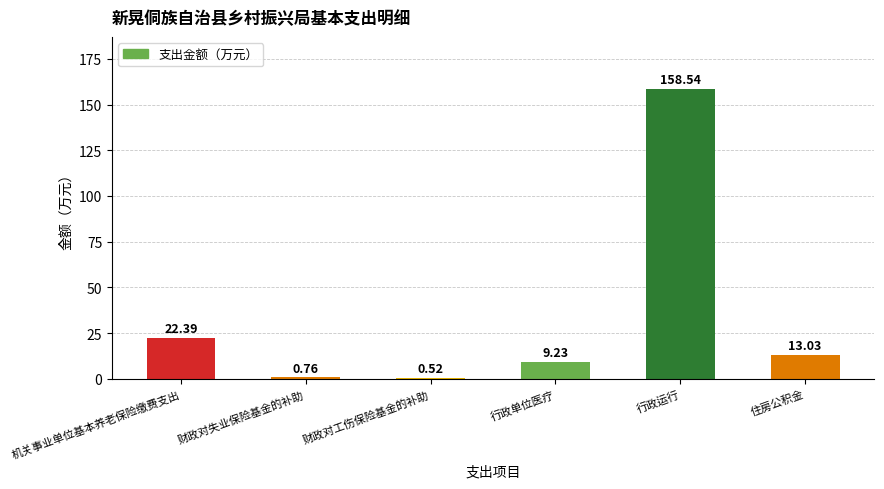

Are the bars grouped side by side (vs. stacked)?

No